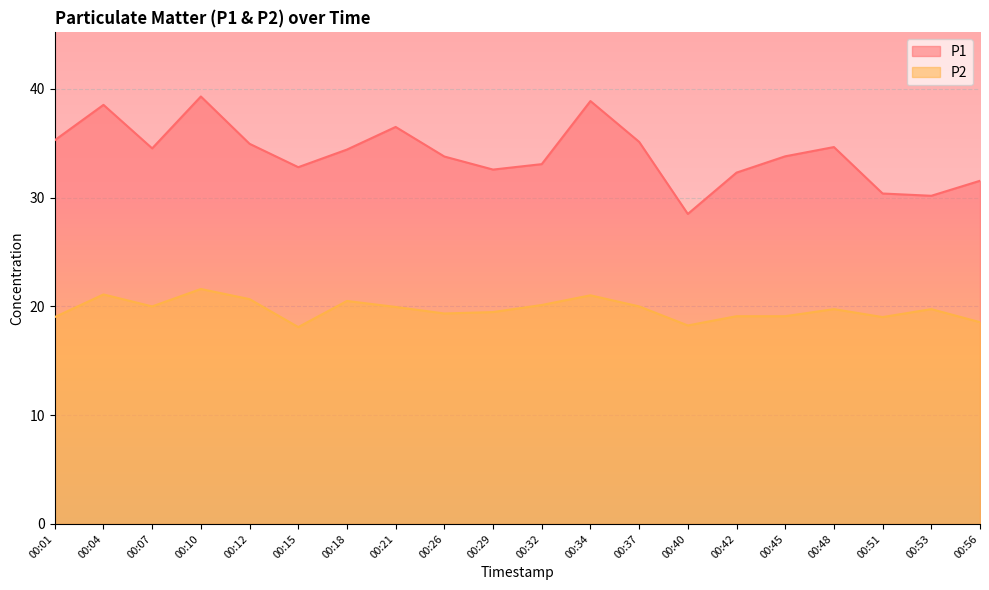

True or false: P2 and P1 cross at least once.

False